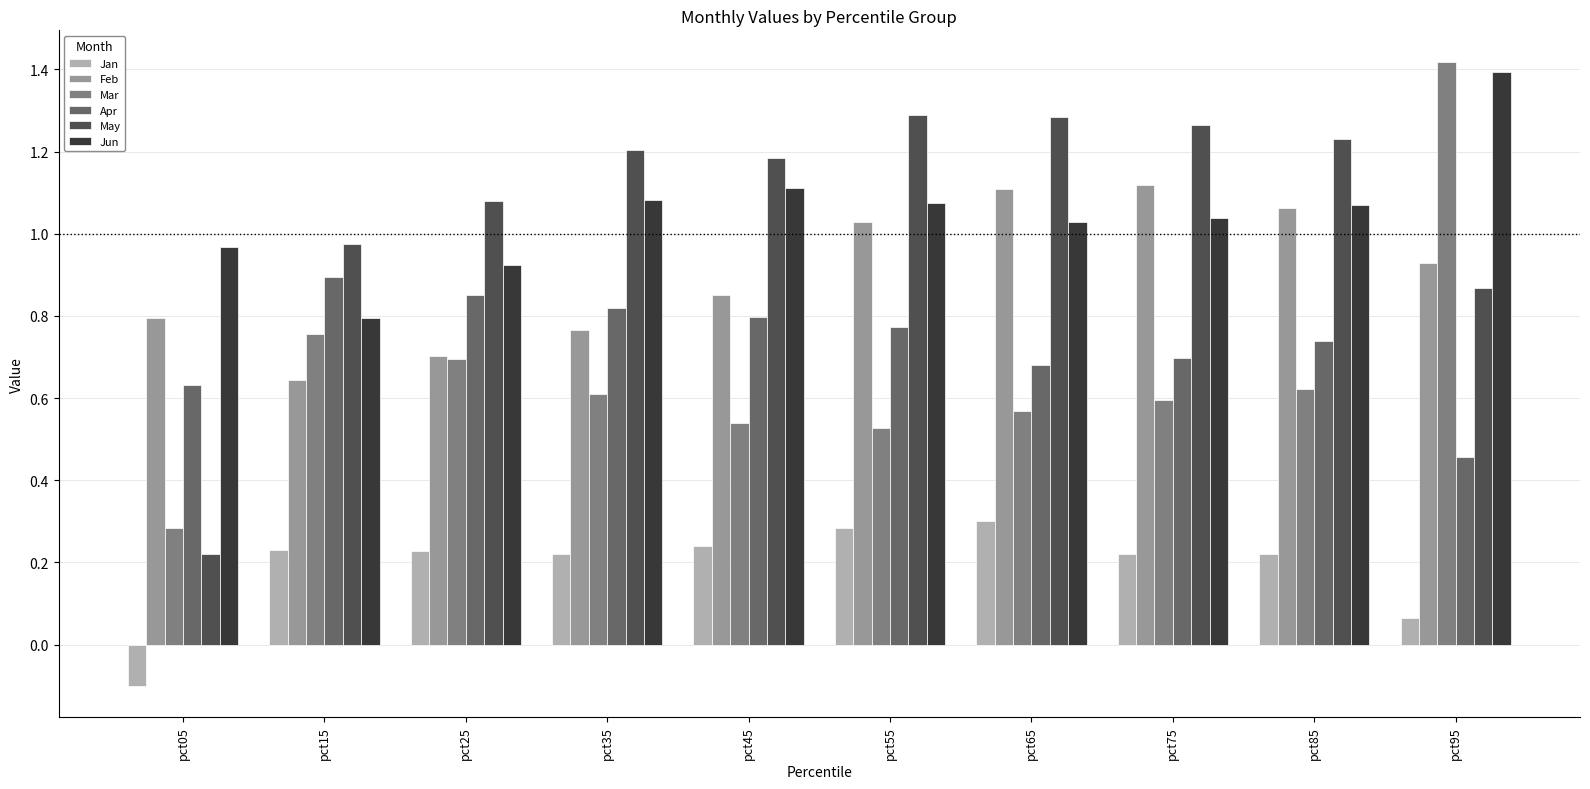

The Jun series shows 1.1 at pct35. True or false?

True